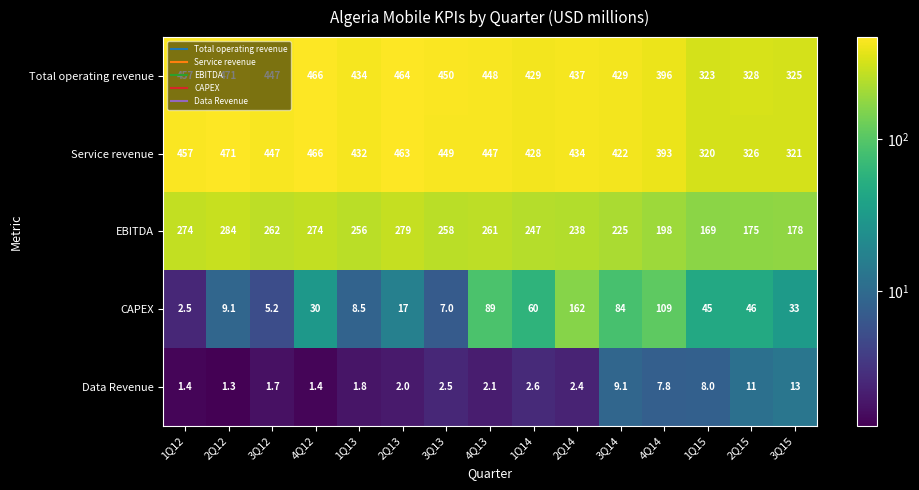

Which series has the largest range (max minus min)?

CAPEX